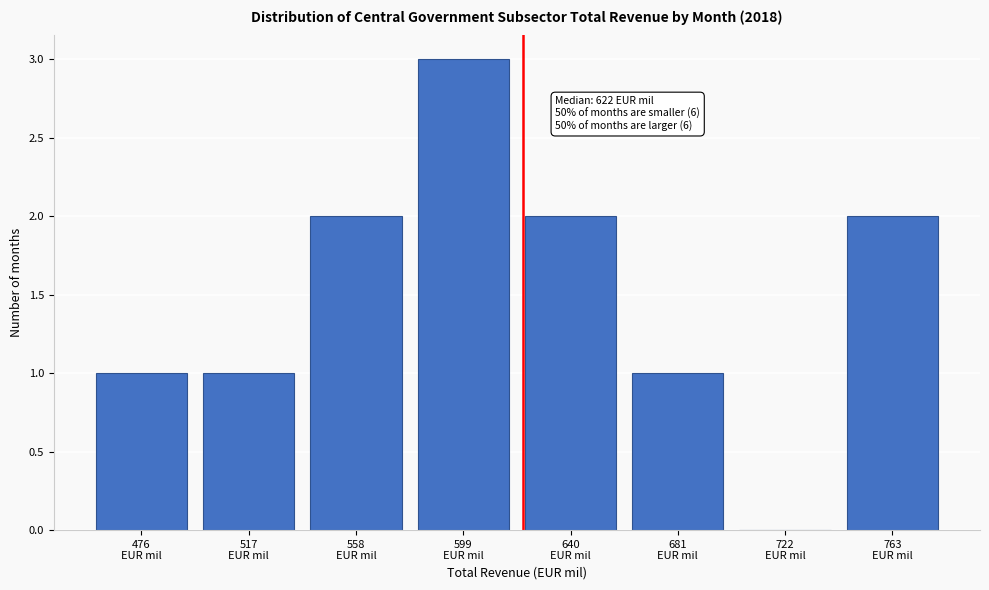

What is the sum of all values?

12